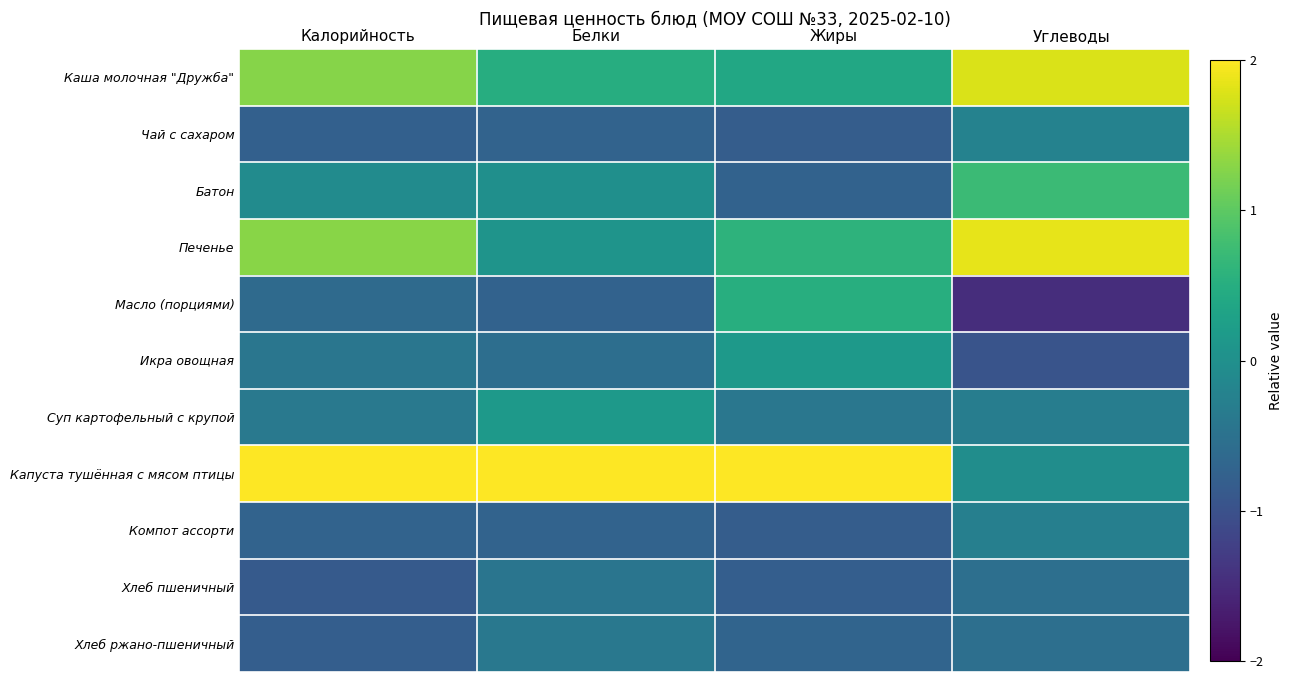

At how many categories does at least one series exceed 0?

4